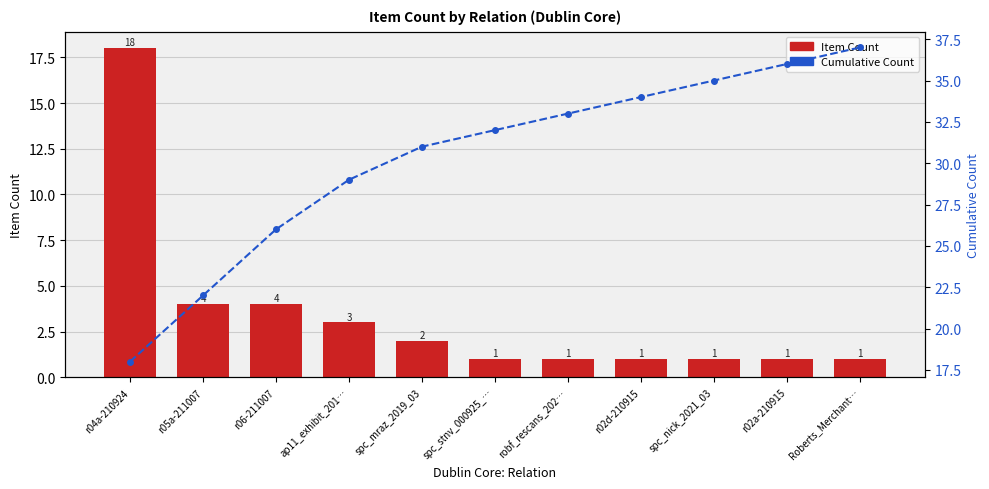

At r05a-211007, list the series in order from smallest to largest.

Item Count, Cumulative Count